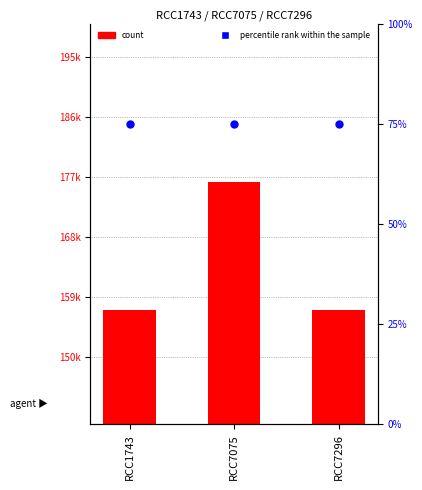

Which series has the widest spread of Y values?

WoRMS ID